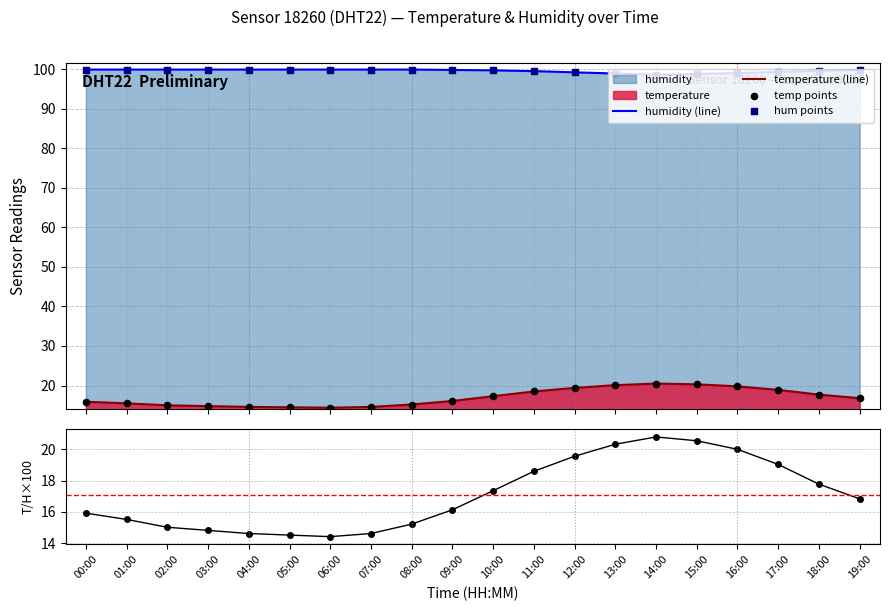

Which series contains the highest Y value?

humidity (line)